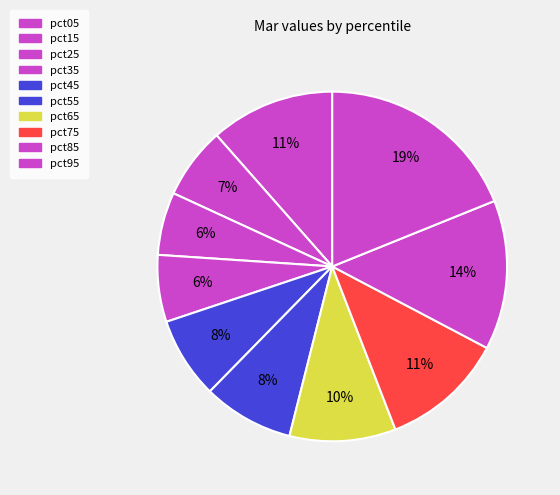

The pct95 slice represents 11% of the pie. True or false?

False